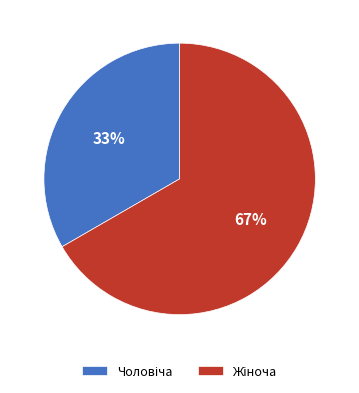

To the nearest percent, what is the average slice percentage?

50%